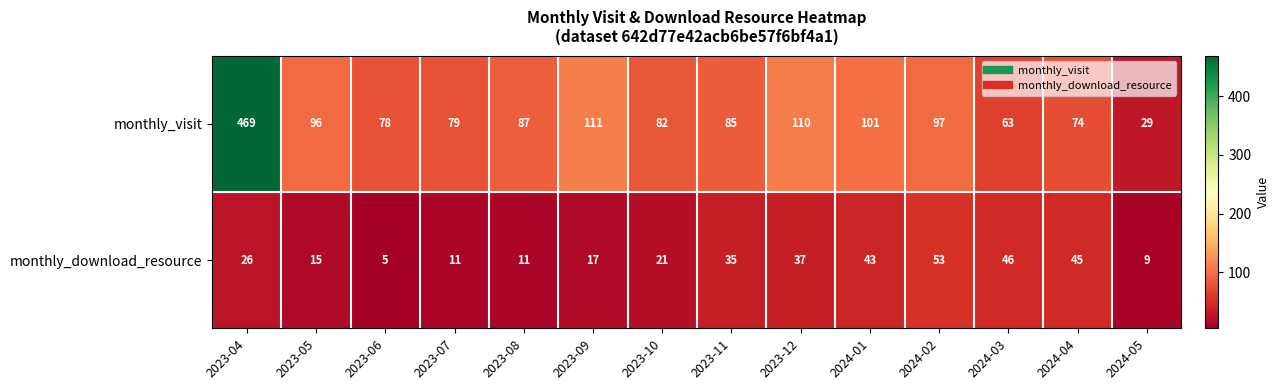

Count the number of categories in the chart.

14